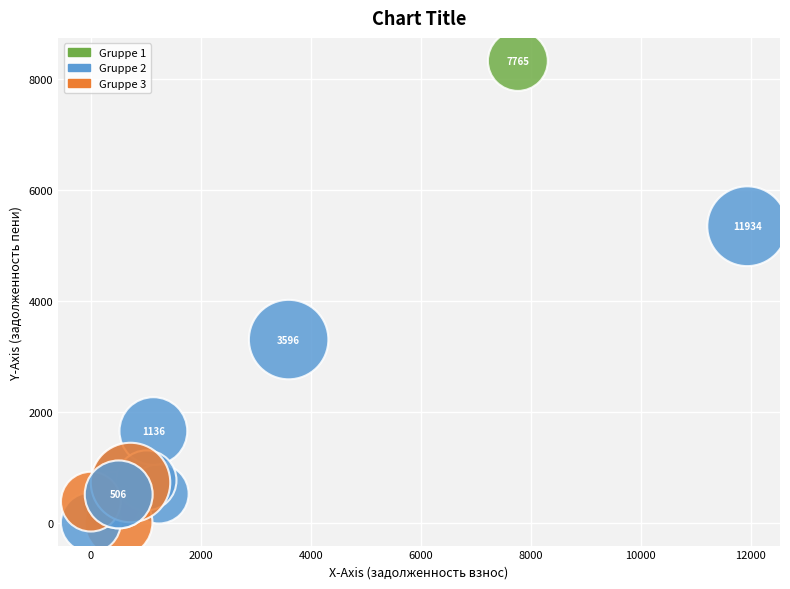

What Y value in the scatter plot is closest to 4161?

3299.1